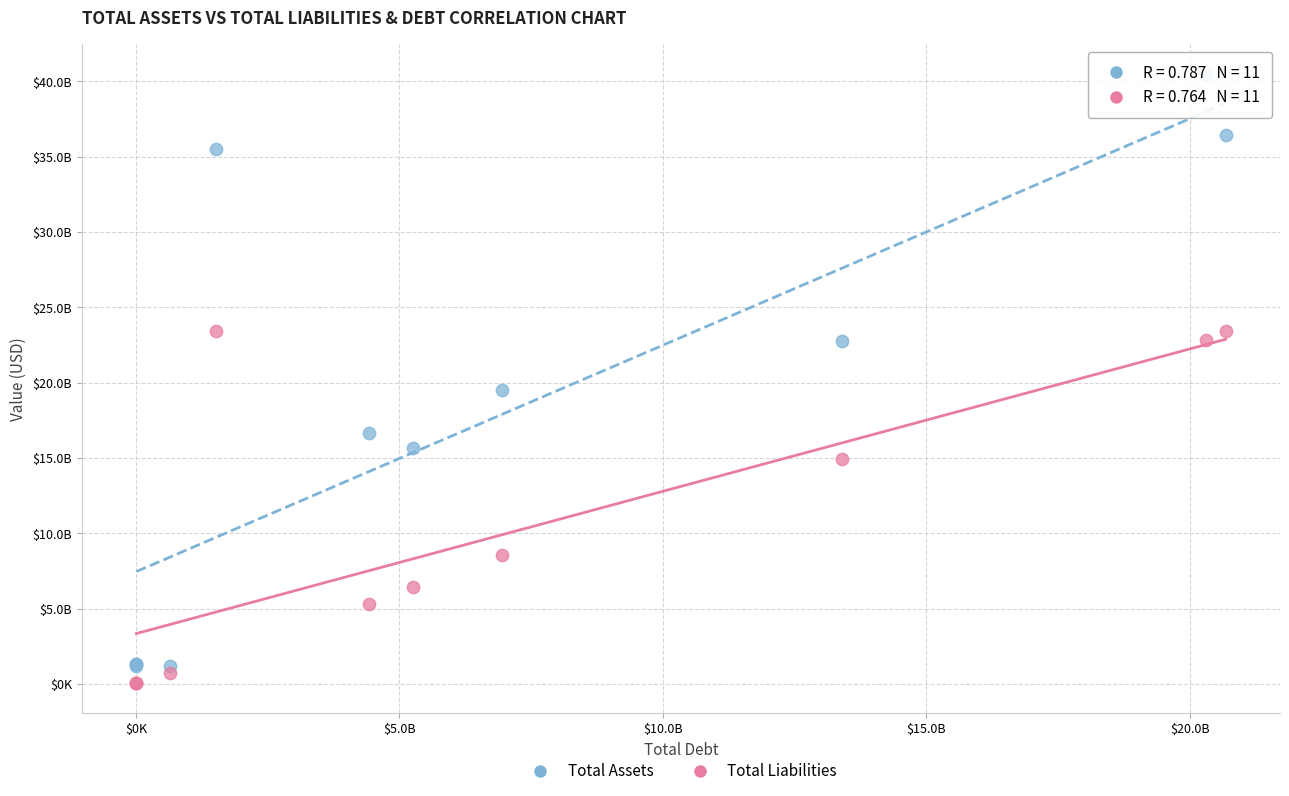

What are all the series names shown in the legend?

Total Assets, Total Liabilities